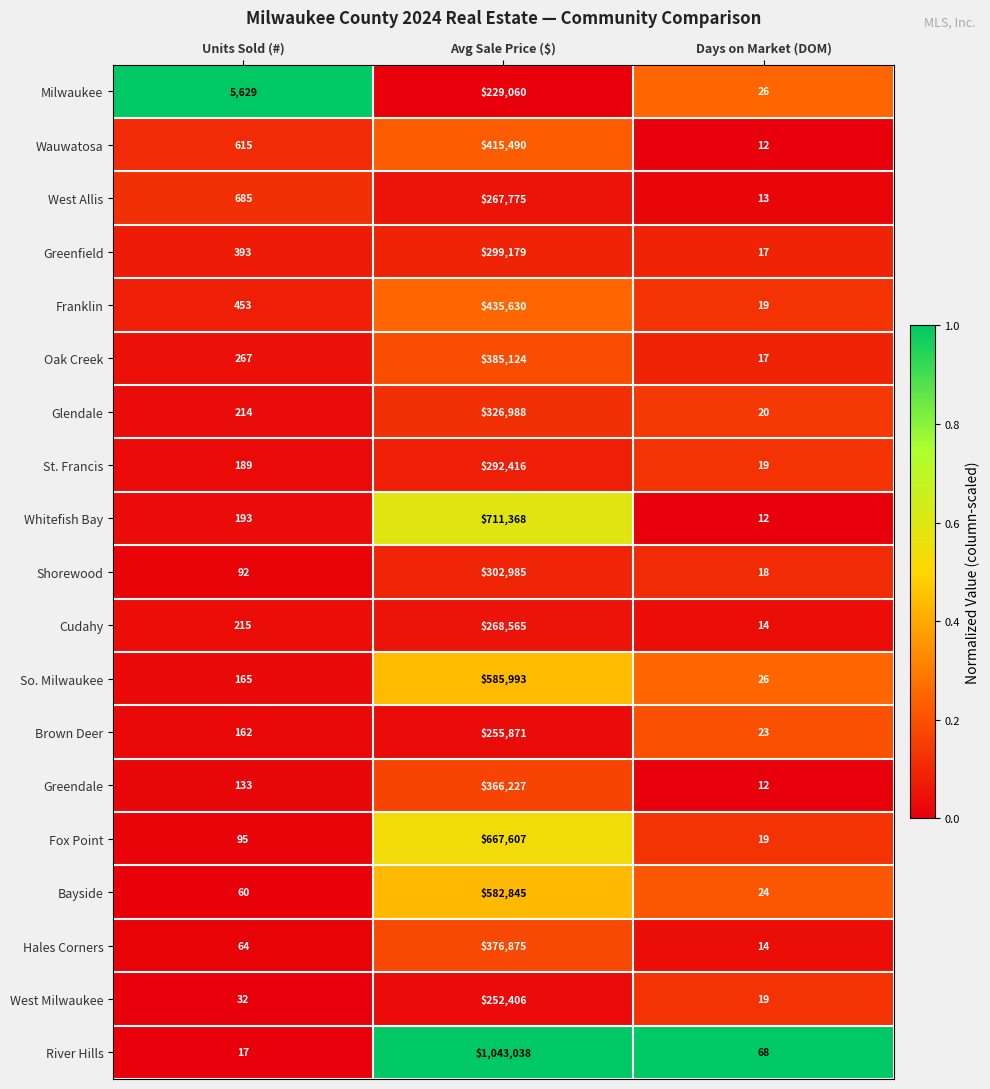

Which series has the largest total across all categories?

River Hills